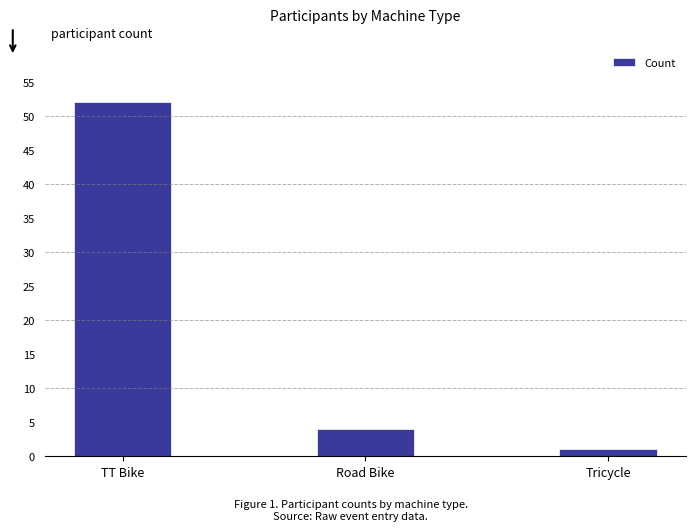

What is the label of the 3rd bar from the right?

TT Bike